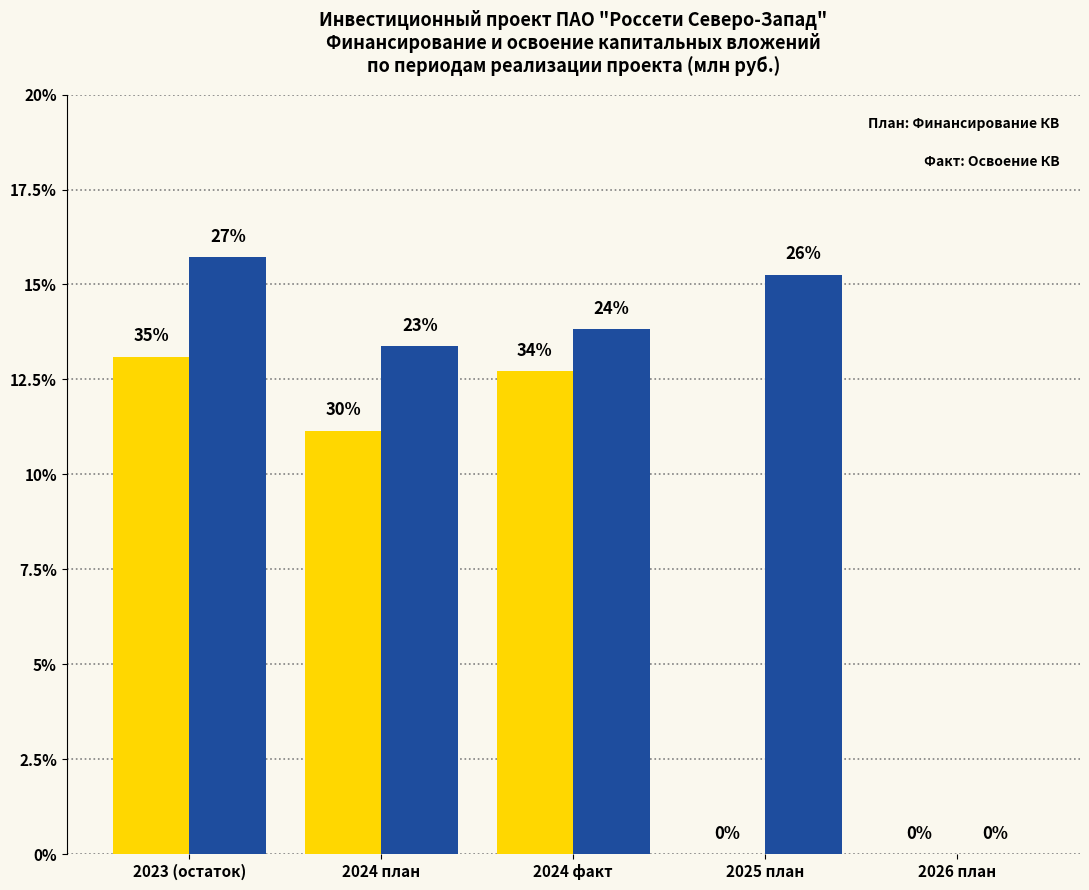

How many groups of bars are there?

5